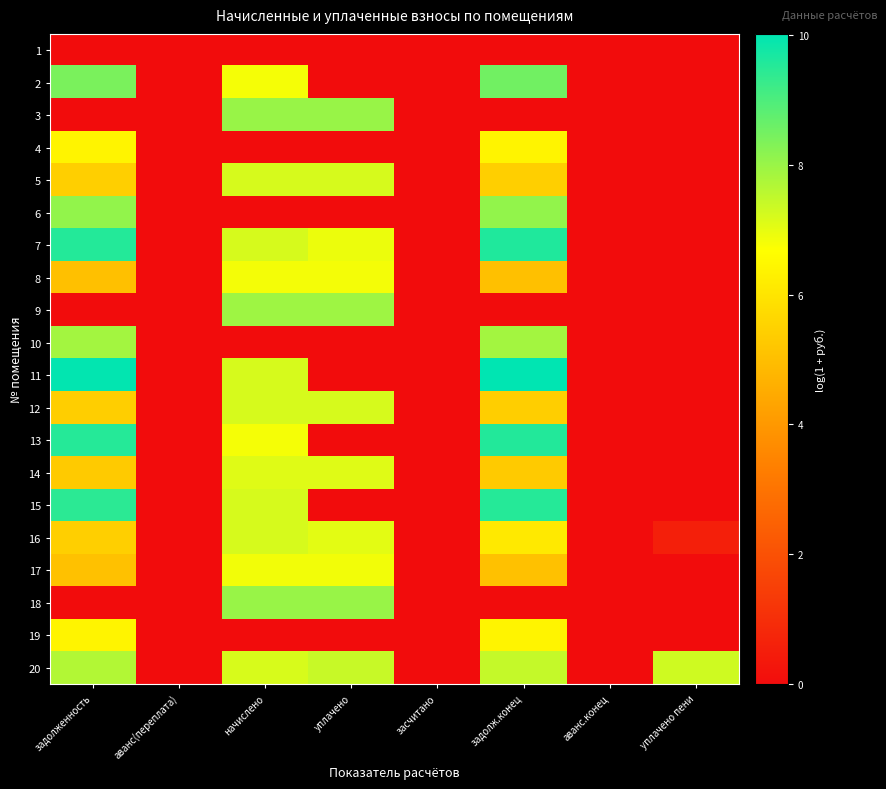

Reading left to right, transcribe all the data shown in this chart.

1: задолженность=0.0	аванс(переплата)=0.0	начислено=0.0	уплачено=0.0	засчитано=0.0	задолж.конец=0.0	аванс.конец=0.0	уплачено пени=0.0
2: задолженность=8.4	аванс(переплата)=0.0	начислено=6.8	уплачено=0.0	засчитано=0.0	задолж.конец=8.5	аванс.конец=0.0	уплачено пени=0.0
3: задолженность=0.0	аванс(переплата)=0.0	начислено=8.0	уплачено=8.0	засчитано=0.0	задолж.конец=0.0	аванс.конец=0.0	уплачено пени=0.0
4: задолженность=6.4	аванс(переплата)=0.0	начислено=0.0	уплачено=0.0	засчитано=0.0	задолж.конец=6.4	аванс.конец=0.0	уплачено пени=0.0
5: задолженность=5.4	аванс(переплата)=0.0	начислено=7.2	уплачено=7.2	засчитано=0.0	задолж.конец=5.4	аванс.конец=0.0	уплачено пени=0.0
6: задолженность=8.1	аванс(переплата)=0.0	начислено=0.0	уплачено=0.0	засчитано=0.0	задолж.конец=8.1	аванс.конец=0.0	уплачено пени=0.0
7: задолженность=9.5	аванс(переплата)=0.0	начислено=7.2	уплачено=6.9	засчитано=0.0	задолж.конец=9.6	аванс.конец=0.0	уплачено пени=0.0
8: задолженность=5.0	аванс(переплата)=0.0	начислено=6.8	уплачено=6.8	засчитано=0.0	задолж.конец=5.0	аванс.конец=0.0	уплачено пени=0.0
9: задолженность=0.0	аванс(переплата)=0.0	начислено=7.9	уплачено=7.9	засчитано=0.0	задолж.конец=0.0	аванс.конец=0.0	уплачено пени=0.0
10: задолженность=7.9	аванс(переплата)=0.0	начислено=0.0	уплачено=0.0	засчитано=0.0	задолж.конец=7.9	аванс.конец=0.0	уплачено пени=0.0
11: задолженность=10.0	аванс(переплата)=0.0	начислено=7.2	уплачено=0.0	засчитано=0.0	задолж.конец=10.0	аванс.конец=0.0	уплачено пени=0.0
12: задолженность=5.4	аванс(переплата)=0.0	начислено=7.2	уплачено=7.2	засчитано=0.0	задолж.конец=5.4	аванс.конец=0.0	уплачено пени=0.0
13: задолженность=9.5	аванс(переплата)=0.0	начислено=6.8	уплачено=0.0	засчитано=0.0	задолж.конец=9.6	аванс.конец=0.0	уплачено пени=0.0
14: задолженность=5.3	аванс(переплата)=0.0	начислено=7.1	уплачено=7.1	засчитано=0.0	задолж.конец=5.3	аванс.конец=0.0	уплачено пени=0.0
15: задолженность=9.4	аванс(переплата)=0.0	начислено=7.2	уплачено=0.0	засчитано=0.0	задолж.конец=9.5	аванс.конец=0.0	уплачено пени=0.0
16: задолженность=5.4	аванс(переплата)=0.0	начислено=7.2	уплачено=7.0	засчитано=0.0	задолж.конец=6.1	аванс.конец=0.0	уплачено пени=0.6
17: задолженность=5.1	аванс(переплата)=0.0	начислено=6.8	уплачено=6.8	засчитано=0.0	задолж.конец=5.1	аванс.конец=0.0	уплачено пени=0.0
18: задолженность=0.0	аванс(переплата)=0.0	начислено=8.0	уплачено=8.0	засчитано=0.0	задолж.конец=0.0	аванс.конец=0.0	уплачено пени=0.0
19: задолженность=6.4	аванс(переплата)=0.0	начислено=0.0	уплачено=0.0	засчитано=0.0	задолж.конец=6.4	аванс.конец=0.0	уплачено пени=0.0
20: задолженность=7.7	аванс(переплата)=0.0	начислено=7.2	уплачено=7.4	засчитано=0.0	задолж.конец=7.4	аванс.конец=0.0	уплачено пени=7.3